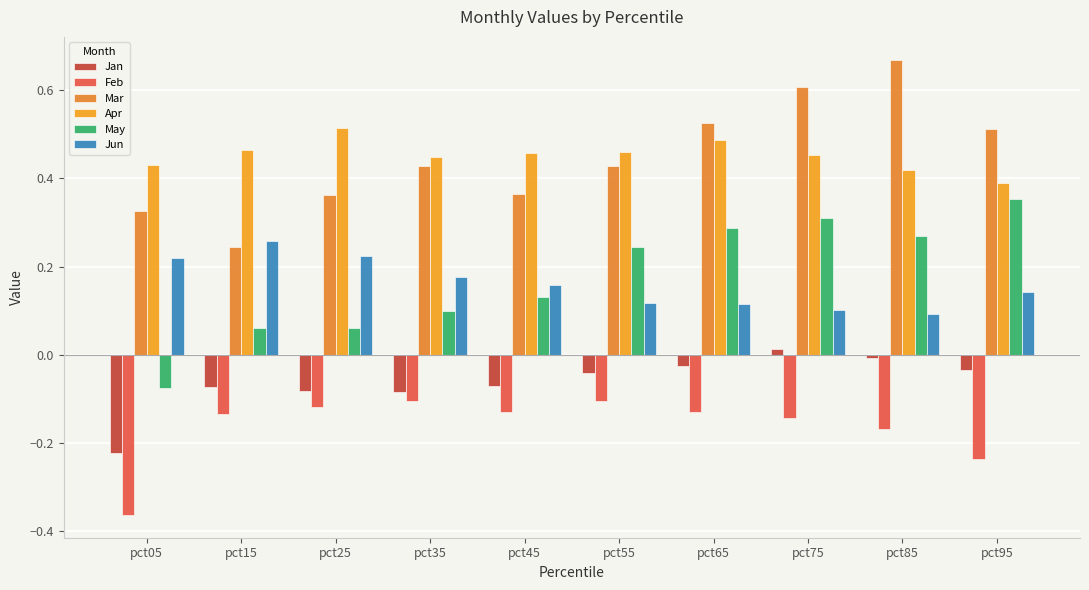

Rank the series by their maximum value, from lowest to highest.

Feb, Jan, Jun, May, Apr, Mar